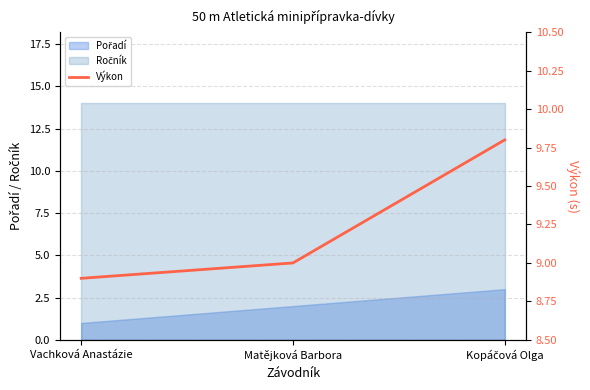

Reading left to right, extract all data points from this chart.

Vachková Anastázie=8.9	Matějková Barbora=9.0	Kopáčová Olga=9.8